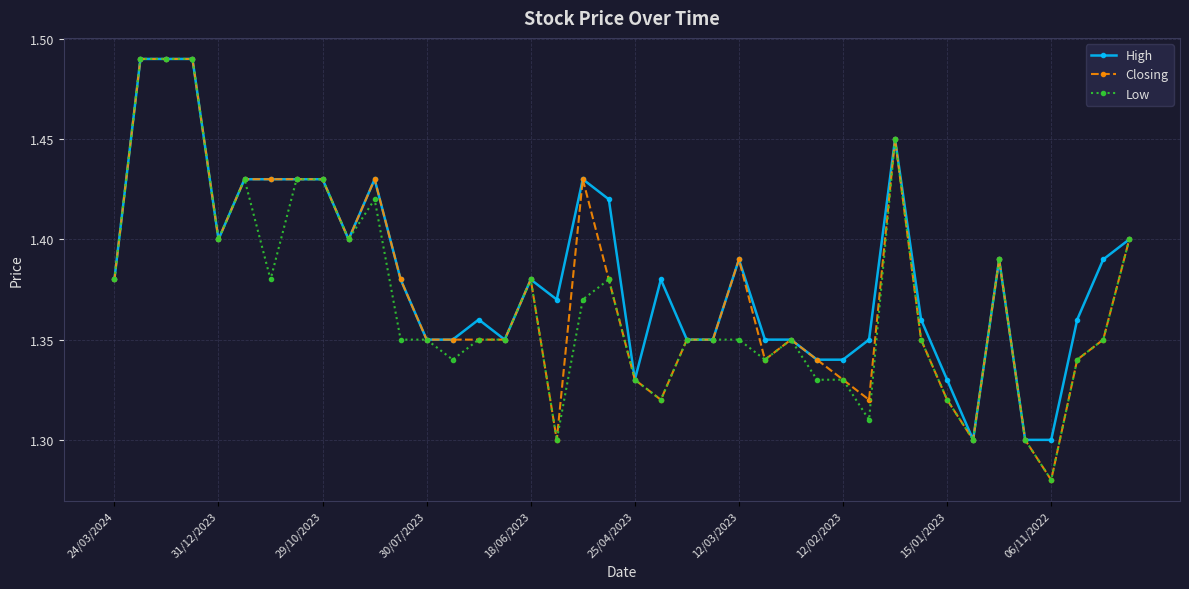

How many lines are shown in the chart?

3